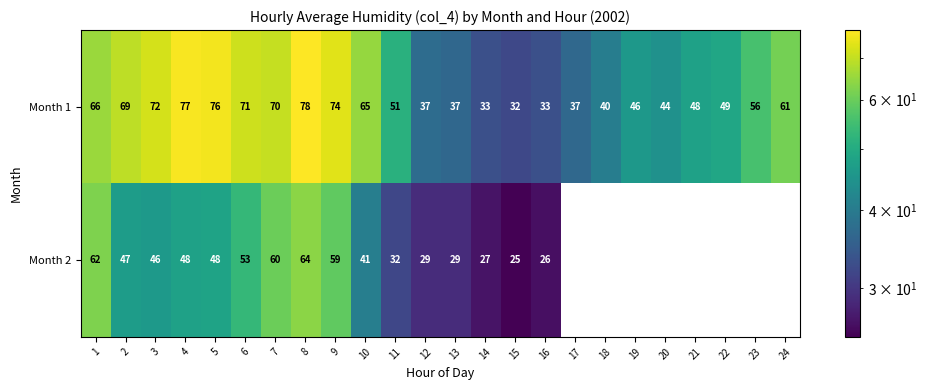

What is the sum of the Month 1 values at 8 and 15?

110